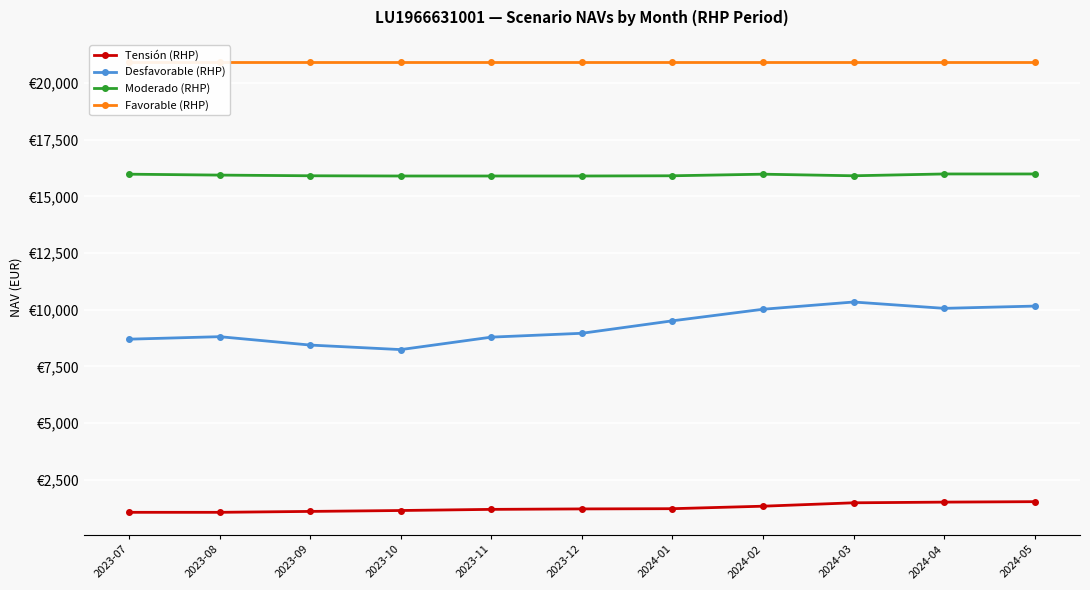

Reading left to right, extract all data points from this chart.

Tensión (RHP): 1060	1060	1100	1140	1190	1210	1220	1330	1480	1510	1530
Desfavorable (RHP): 8700	8810	8440	8240	8790	8960	9510	10020	10340	10060	10160
Moderado (RHP): 15980	15940	15910	15900	15900	15900	15910	15980	15910	15990	15990
Favorable (RHP): 20920	20920	20920	20920	20920	20920	20920	20920	20920	20920	20920